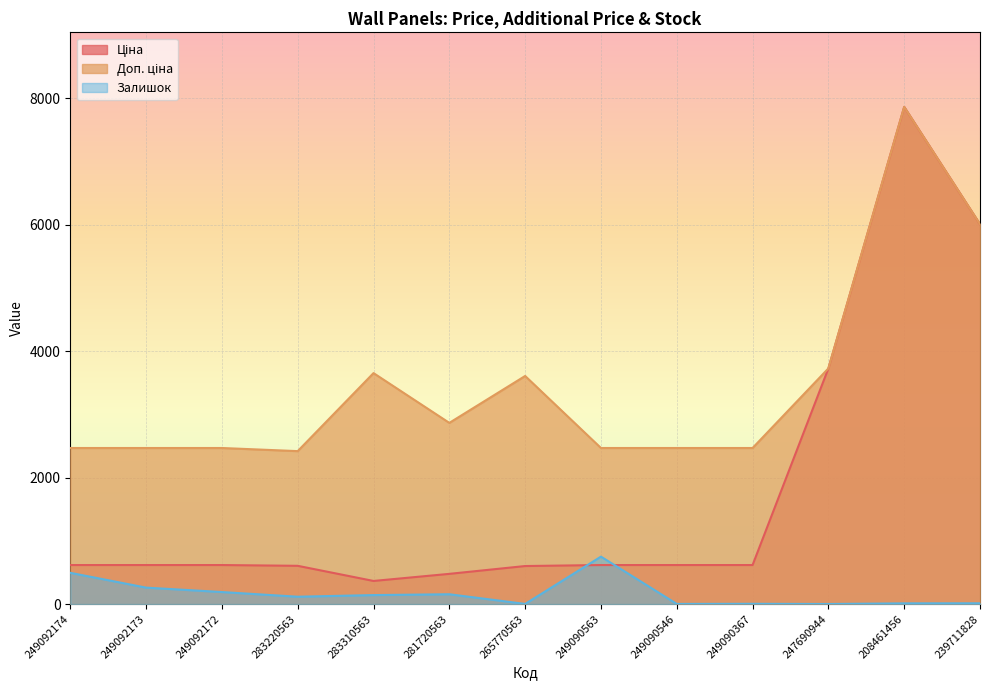

Which has a higher value, 283310563 or 249090546?

249090546